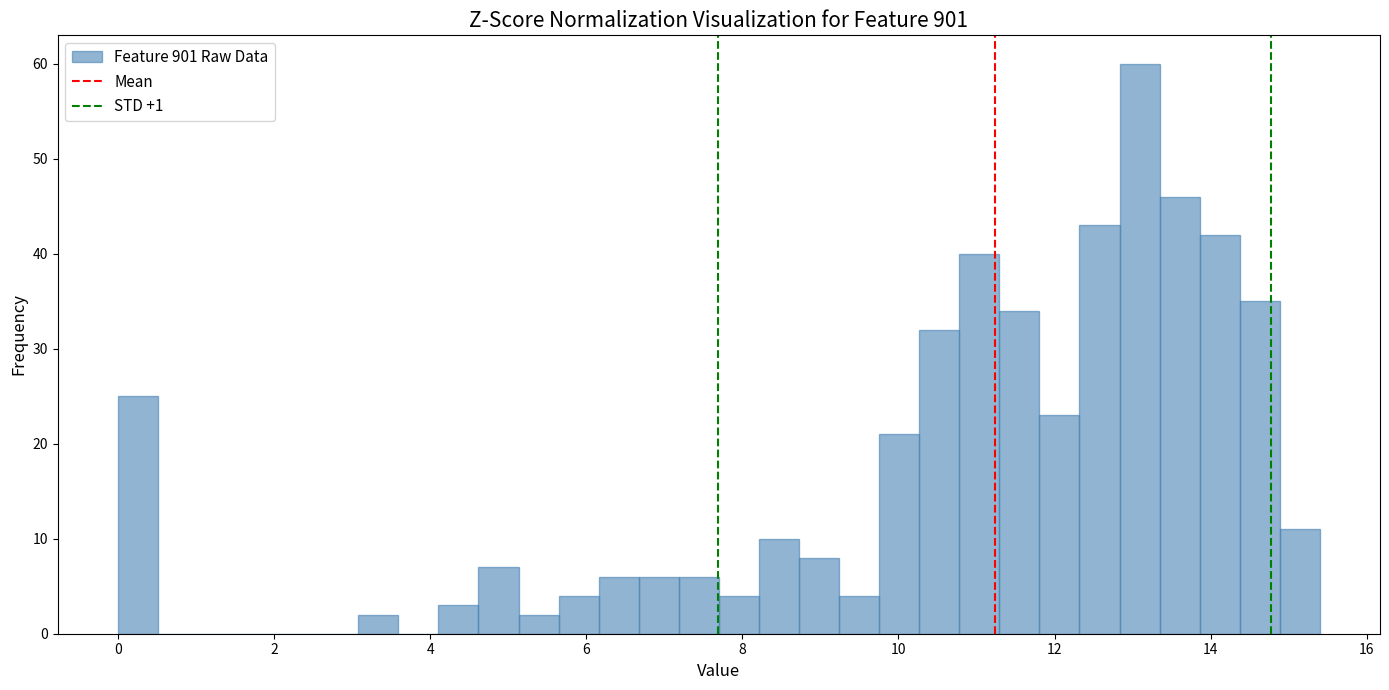

Around what value on the x-axis is the tallest bar? Give the approximate position of its centre, as read against the axis.

13.0